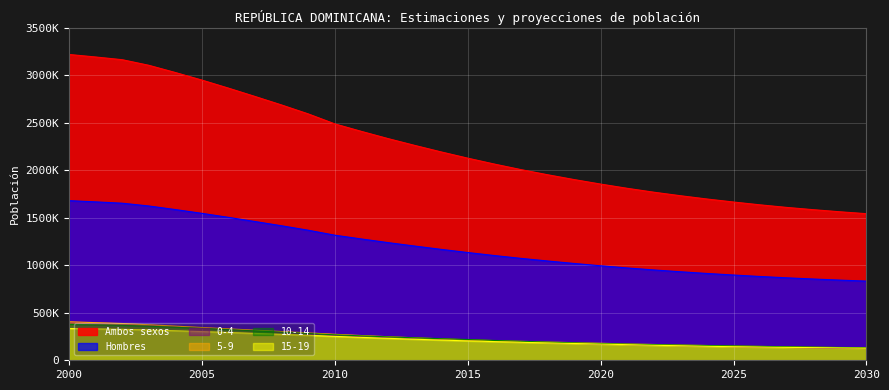

Does the chart display data point markers on the line(s)?

No